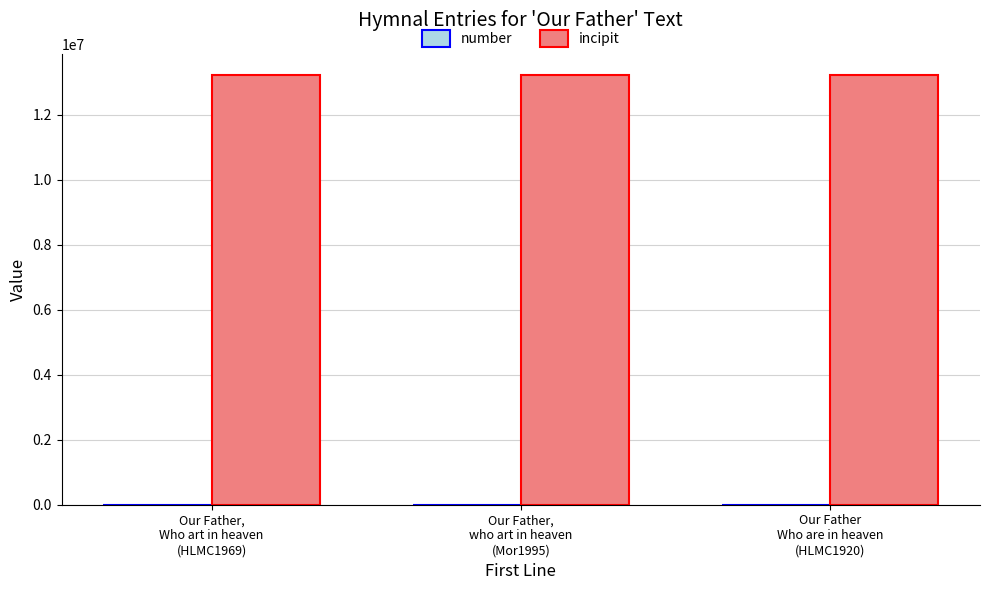

Read the incipit value at Our Father
Who are in heaven
(HLMC1920).

13214365